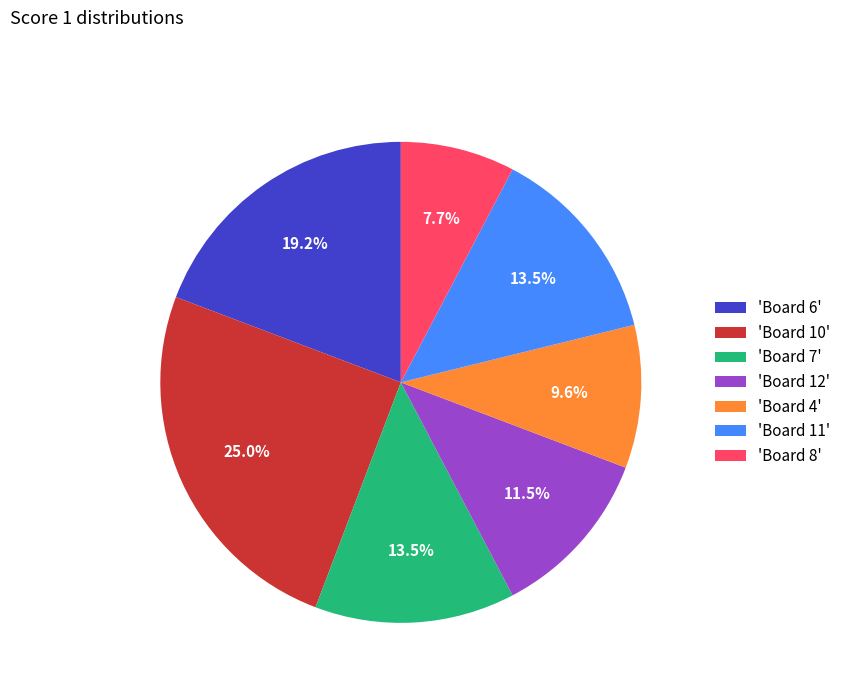

Between 'Board 10' and 'Board 12', which is larger?

'Board 10'